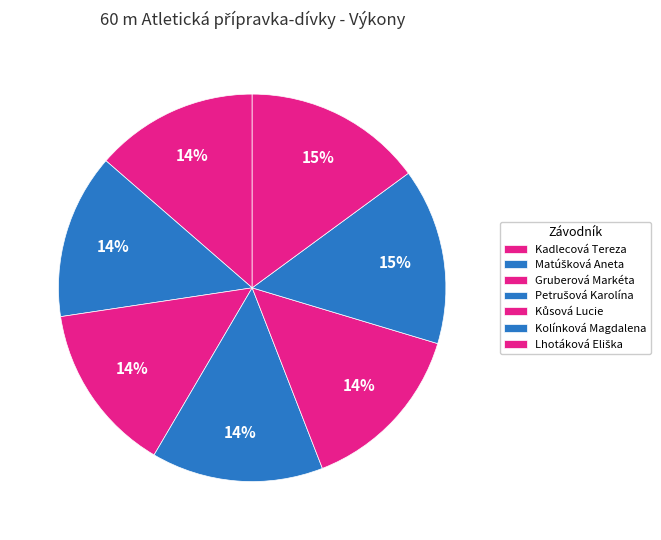

Count the number of slices in the pie.

7